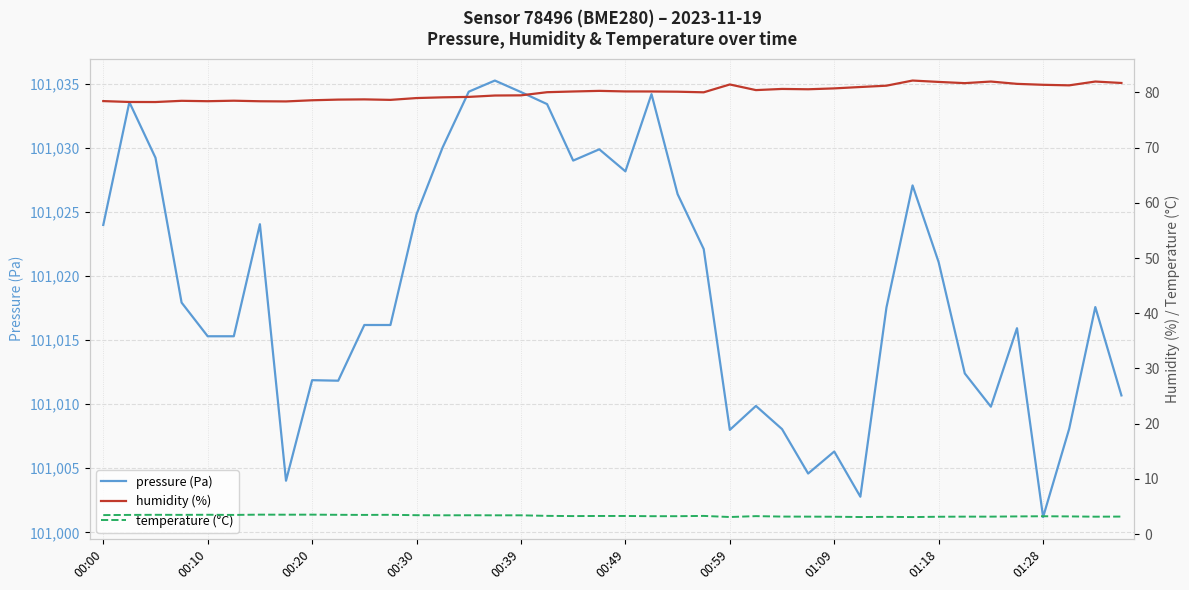

Reading right to left, what are all the values shown in this chart?

pressure (Pa): 101010.7	101017.6	101008.1	101001.2	101015.9	101009.8	101012.4	101021.1	101027.1	101017.6	101002.8	101006.3	101004.6	101008.1	101009.9	101008.0	101022.1	101026.4	101034.2	101028.2	101029.9	101029.0	101033.4	101034.4	101035.3	101034.4	101030.1	101024.8	101016.2	101016.2	101011.8	101011.9	101004.0	101024.1	101015.3	101015.3	101017.9	101029.2	101033.6	101024.0
humidity (%): 81.7	82.0	81.3	81.4	81.5	82.0	81.7	81.9	82.1	81.2	81.0	80.7	80.5	80.6	80.4	81.4	80.0	80.1	80.2	80.2	80.3	80.2	80.0	79.5	79.4	79.2	79.1	79.0	78.6	78.7	78.7	78.6	78.3	78.4	78.5	78.4	78.5	78.2	78.2	78.4
temperature (°C): 3.2	3.2	3.2	3.2	3.2	3.2	3.2	3.2	3.1	3.1	3.1	3.2	3.2	3.2	3.3	3.1	3.3	3.3	3.3	3.3	3.3	3.3	3.3	3.4	3.4	3.4	3.4	3.4	3.5	3.5	3.5	3.5	3.5	3.5	3.5	3.5	3.5	3.5	3.5	3.5